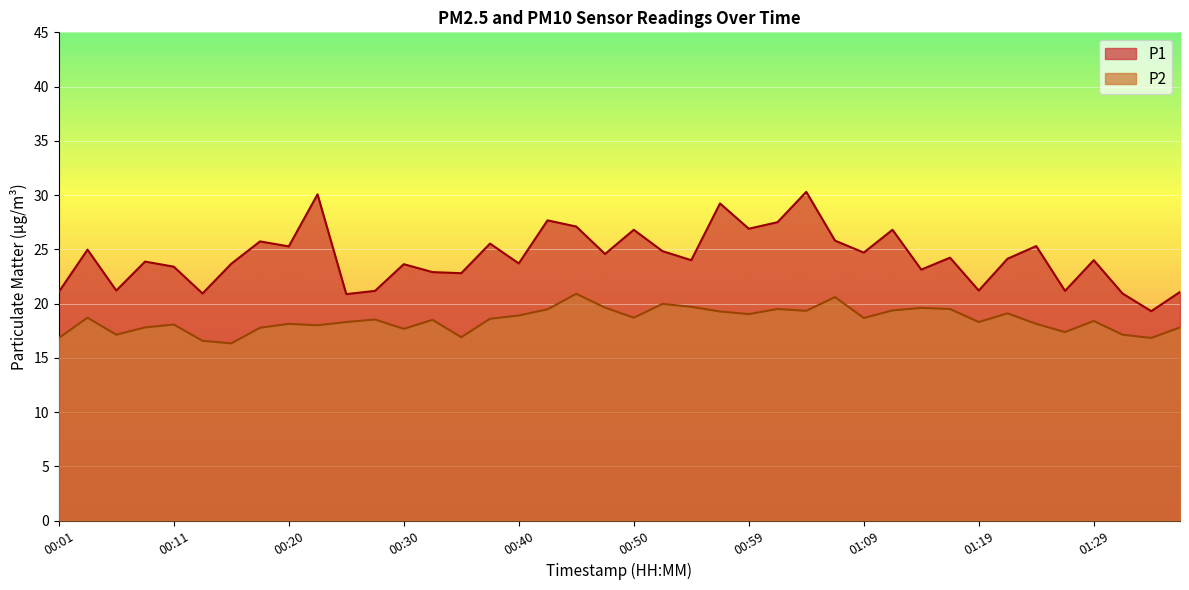

What is the value of the P1 point at the 20th from the left?

24.6